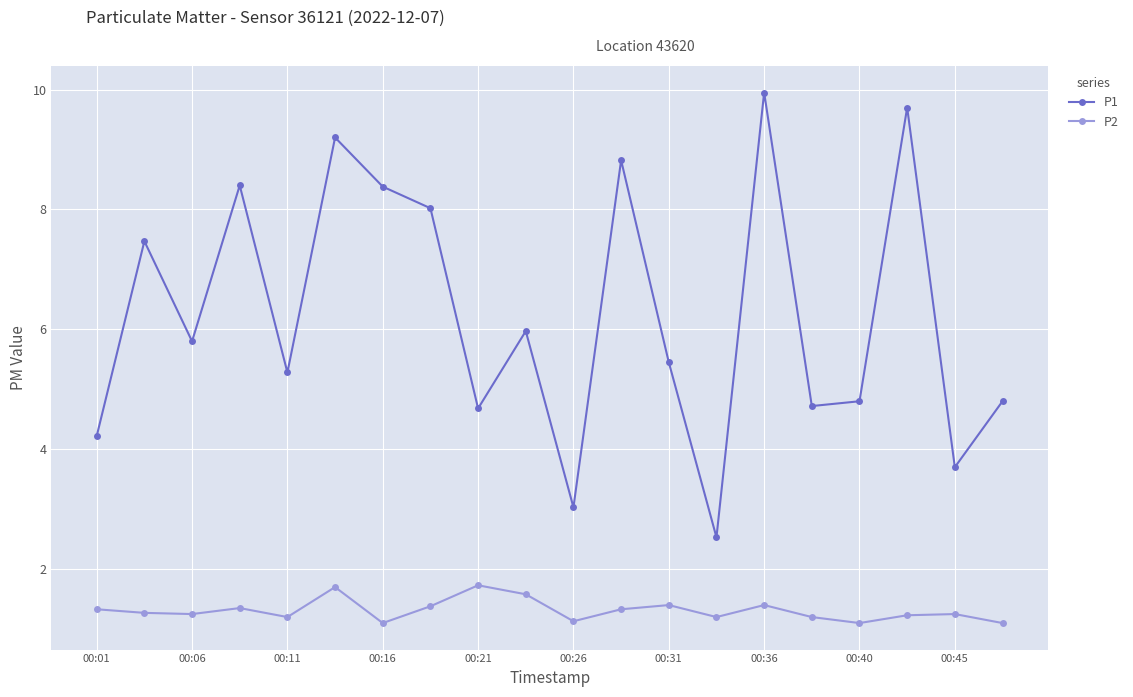

What are all the series names shown in the legend?

P1, P2